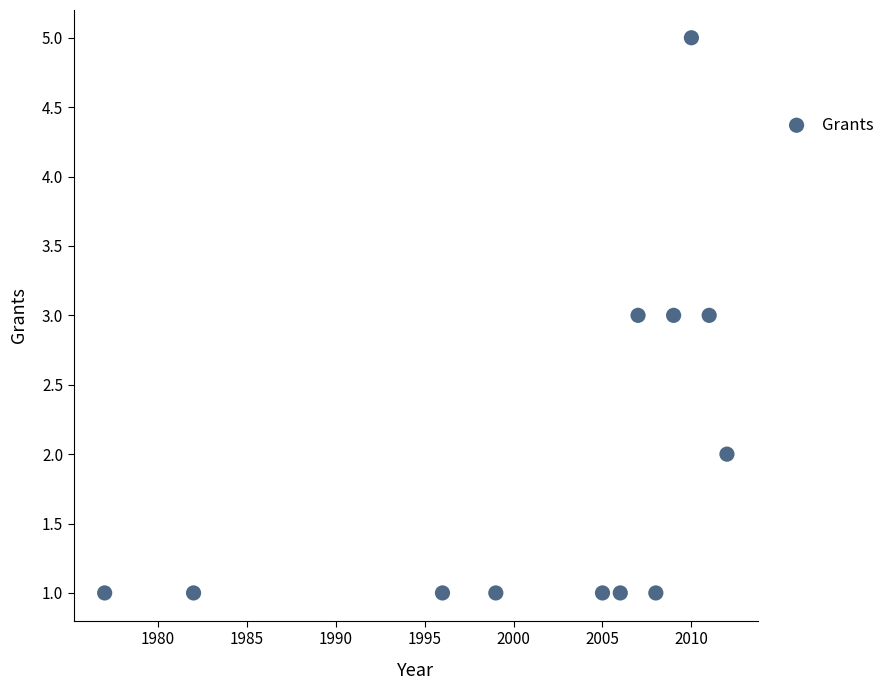

What is the range of X values (max minus min)?

35